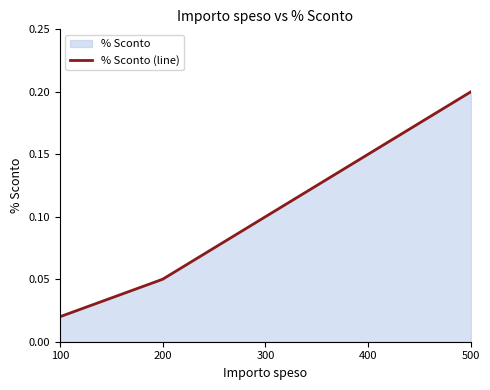

Read the value at 200.

0.1